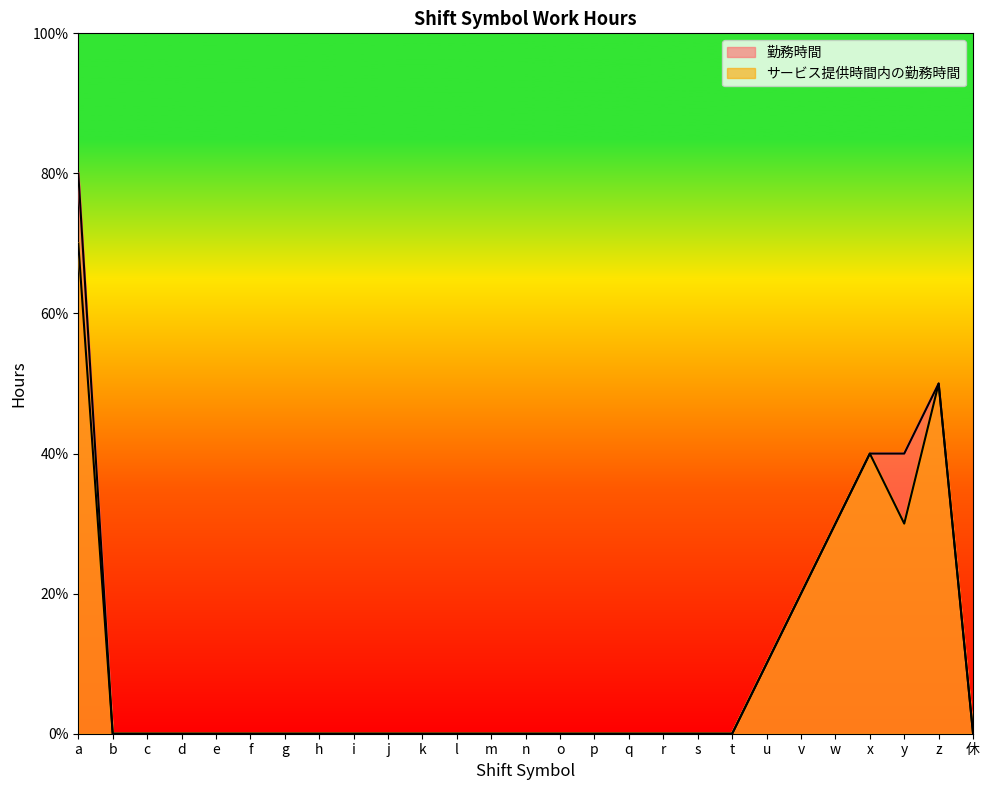

How many values in 勤務時間 are above zero?

7